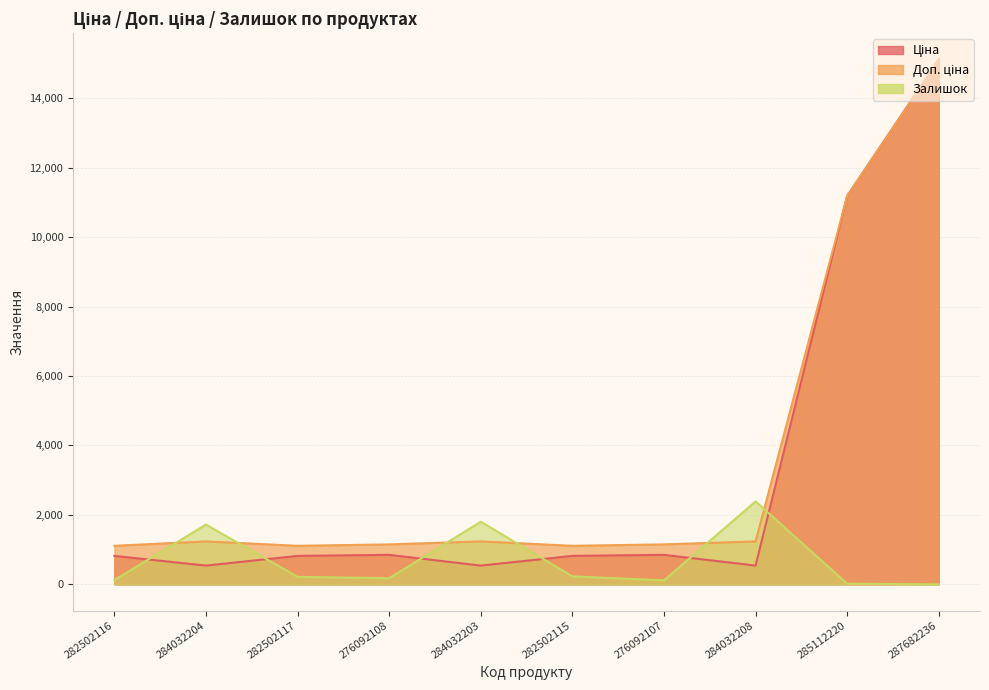

In Доп. ціна, how many points are higher than both neighbors (excluding endpoints)?

2